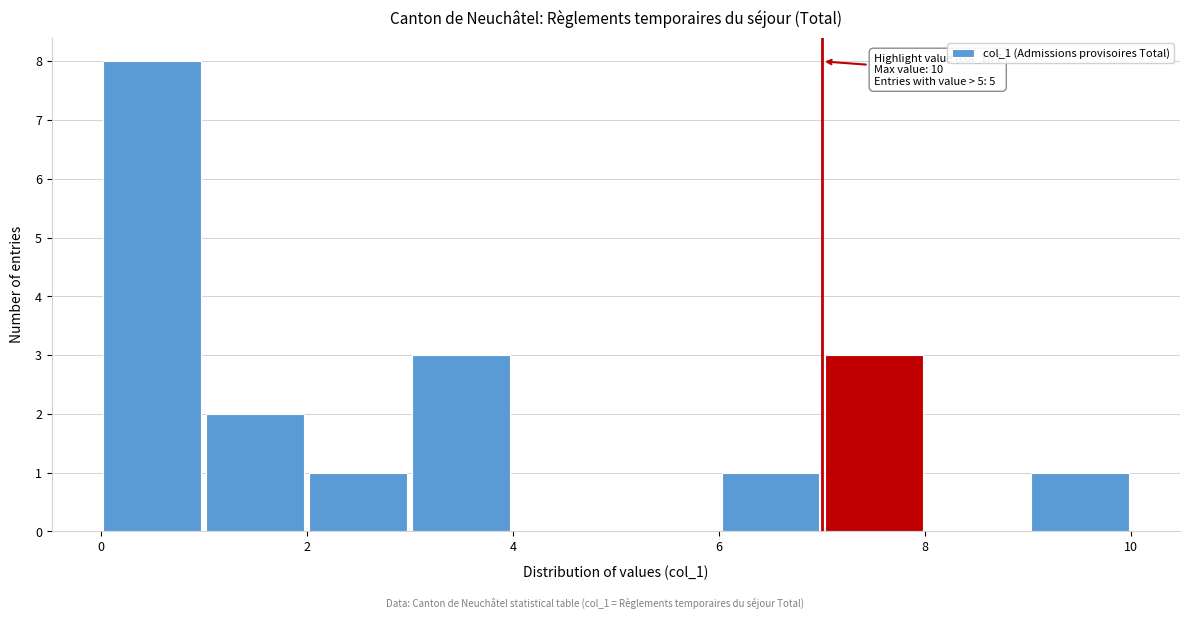

Which range on the x-axis has the tallest bar?

0 to 1